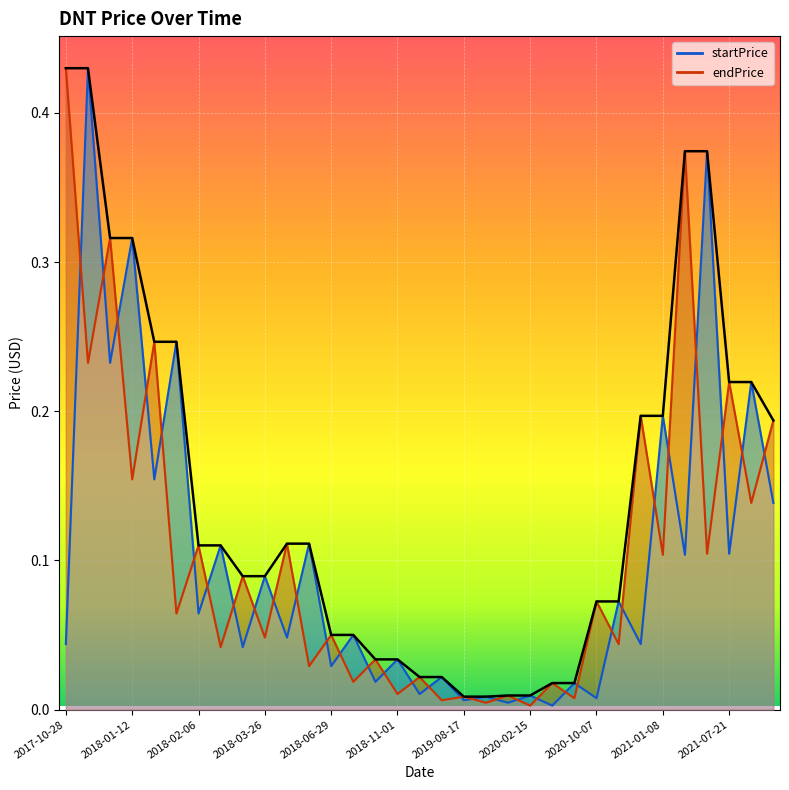

How many intersections are there between startPrice and endPrice?

32